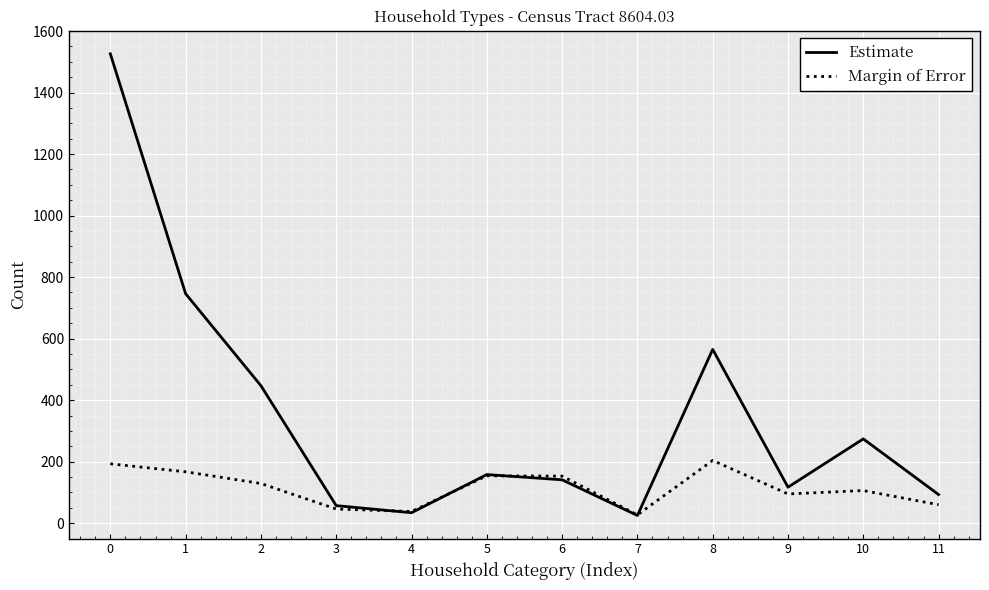

What is the maximum value for Estimate?

1526